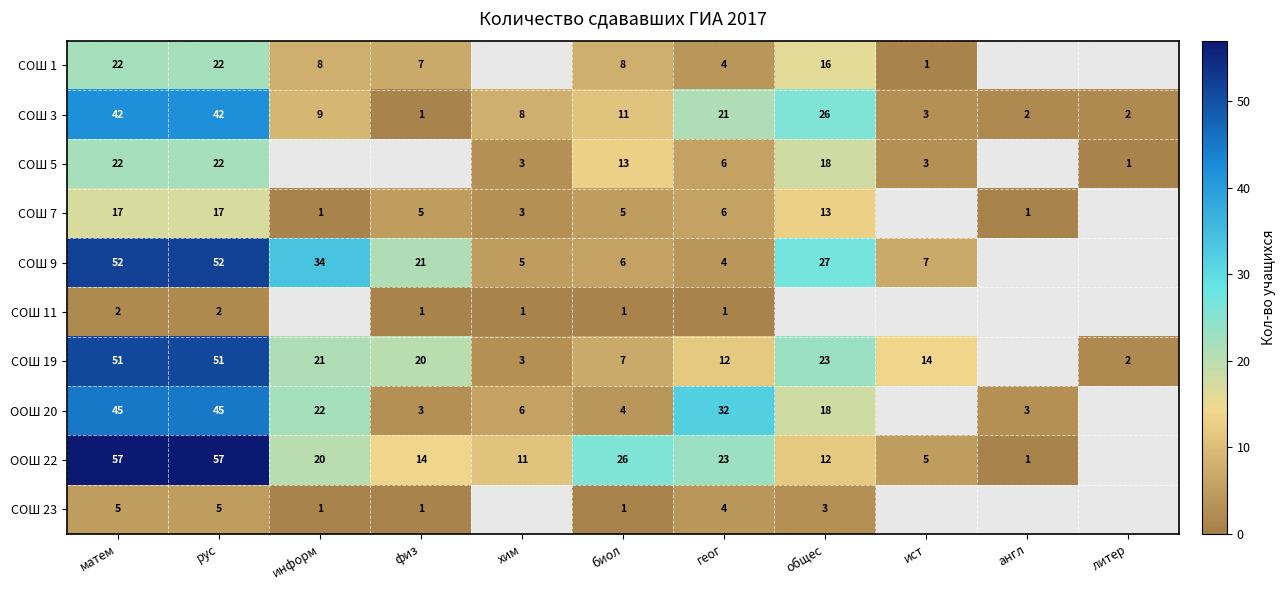

What is the minimum value shown in the chart?

1.0